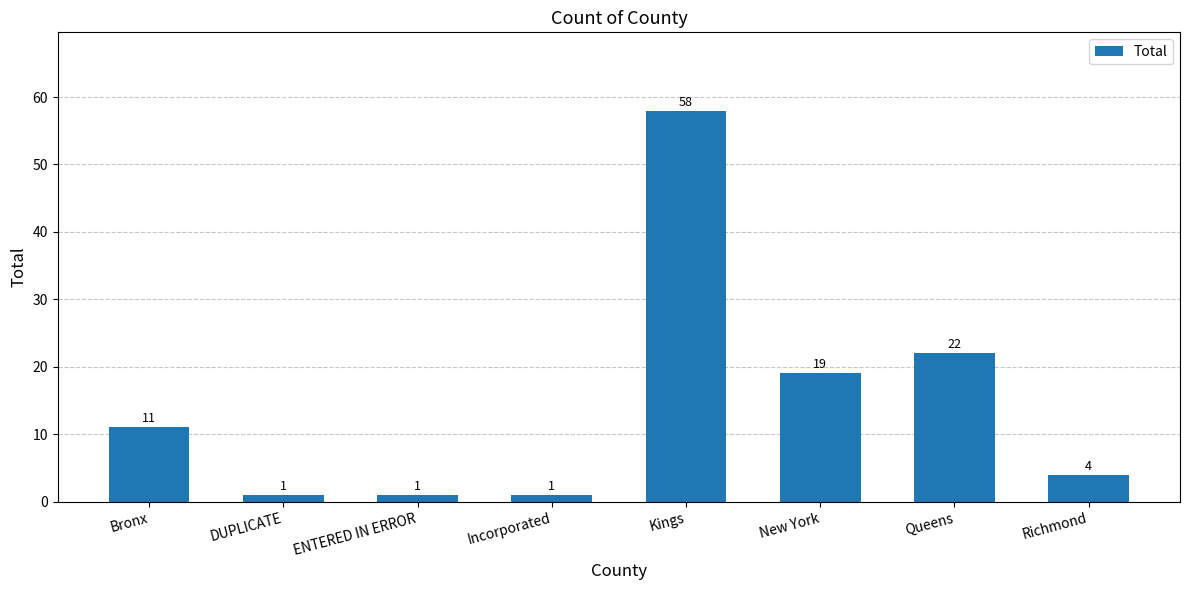

How many series are shown in this chart?

1